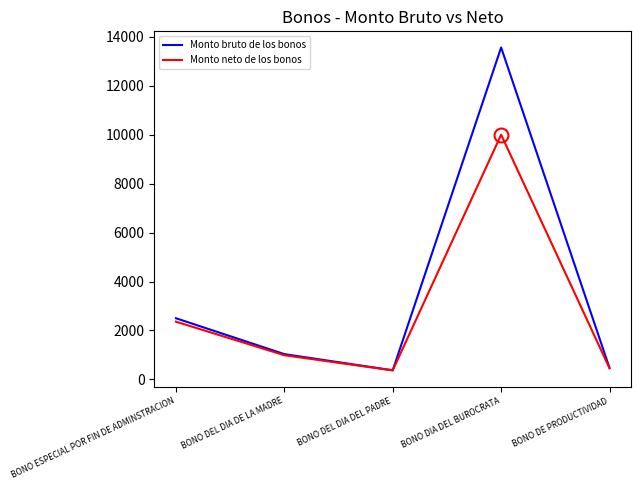

At how many categories does at least one series exceed 8482?

1